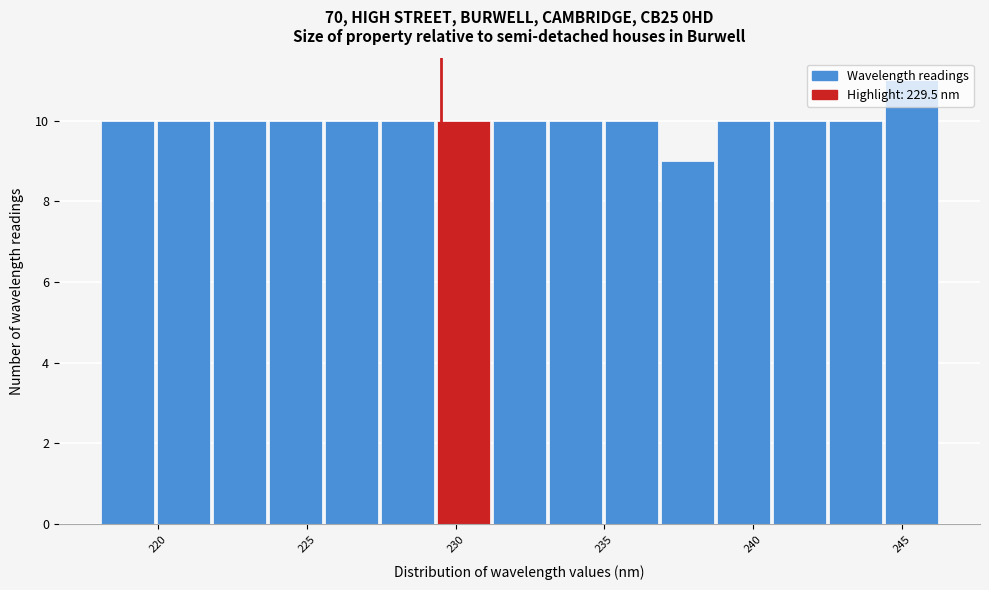

Read against the x-axis, roughly where is the centre of the tallest bar?

245.5